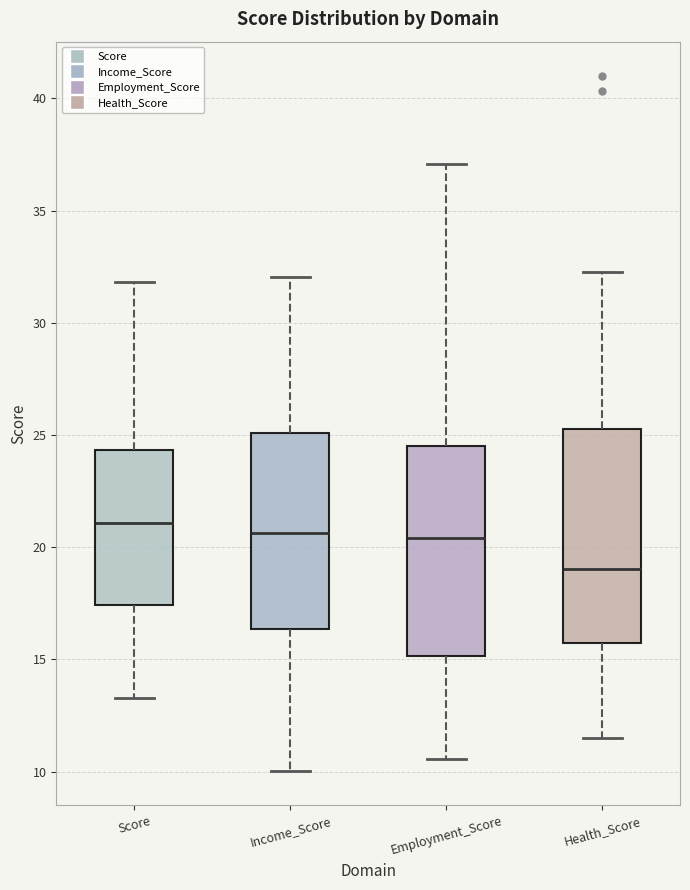

Where does the median line of the box for Score sit on the y-axis? The values are not printed on the chart, so give them approximately, as read against the axis.

21.0